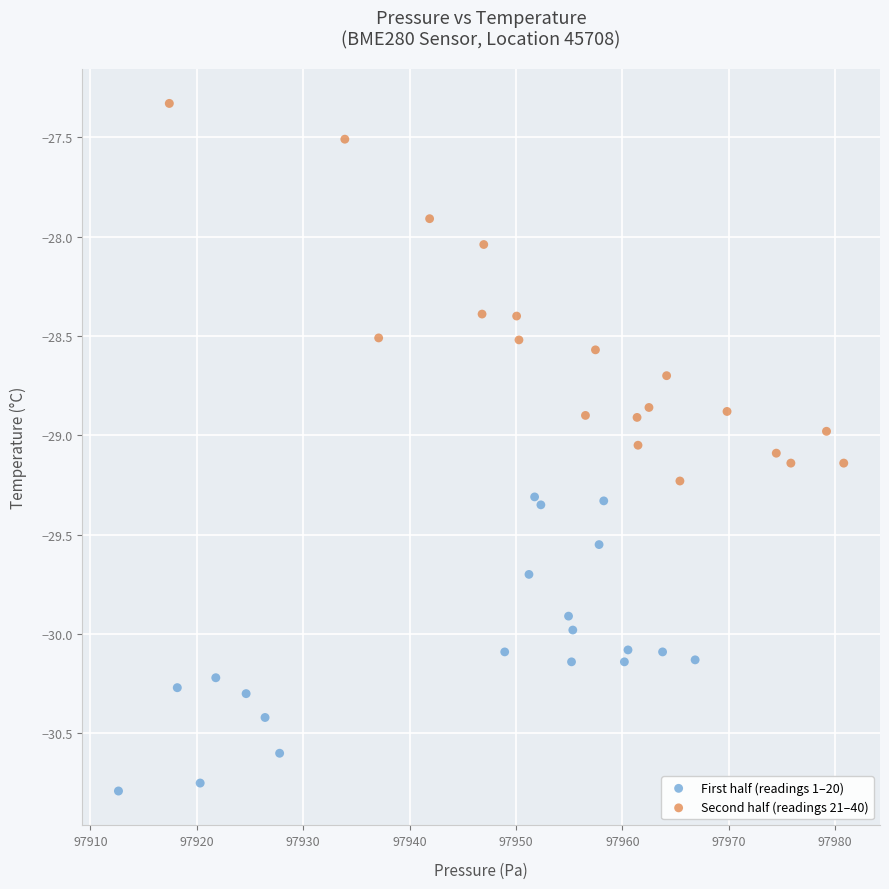

Which series has the widest spread of Y values?

Second half (readings 21–40)